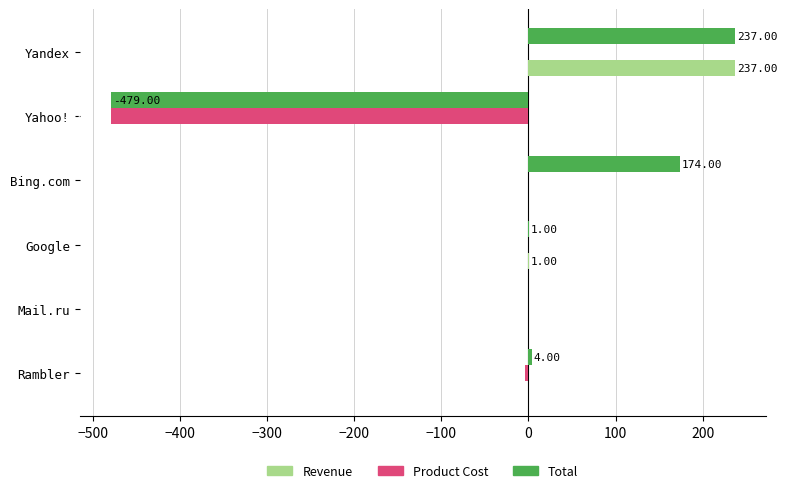

Where is Product Cost nearest to the value -239?

Rambler